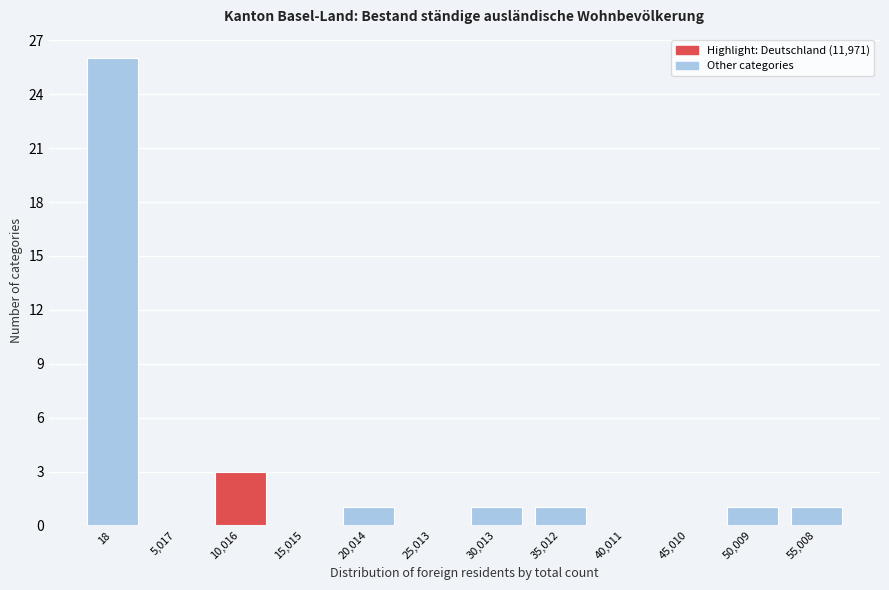

Reading right to left, extract all data points from this chart.

55,008=1	50,009=1	45,010=0	40,011=0	35,012=1	30,013=1	25,013=0	20,014=1	15,015=0	10,016=3	5,017=0	18=26